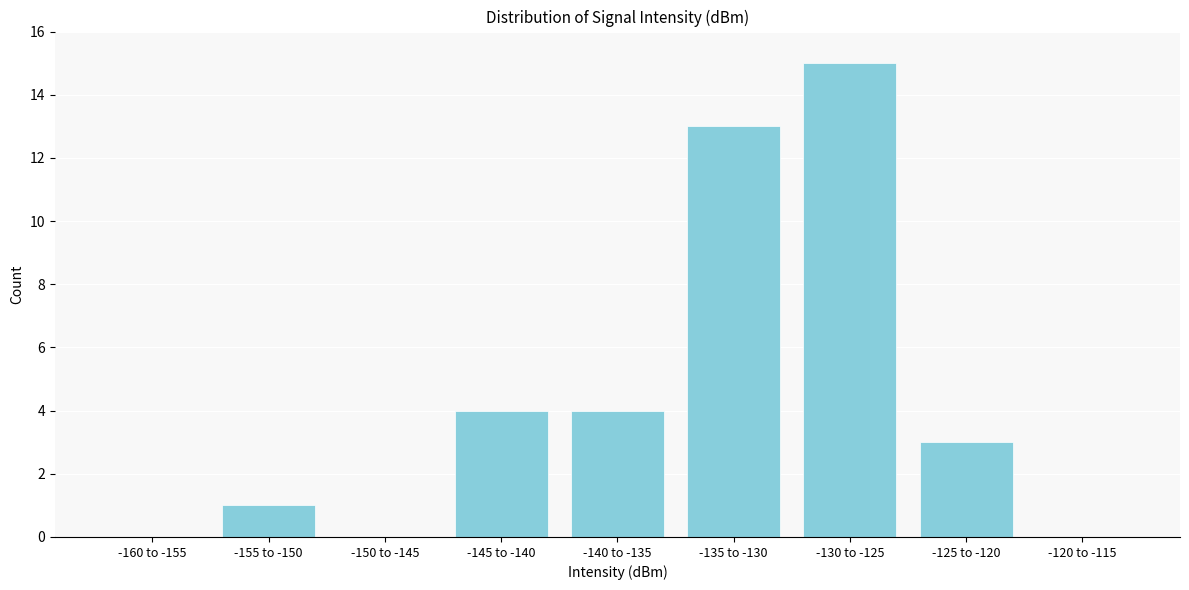

Reading right to left, extract all data points from this chart.

-120 to -115=0	-125 to -120=3	-130 to -125=15	-135 to -130=13	-140 to -135=4	-145 to -140=4	-150 to -145=0	-155 to -150=1	-160 to -155=0